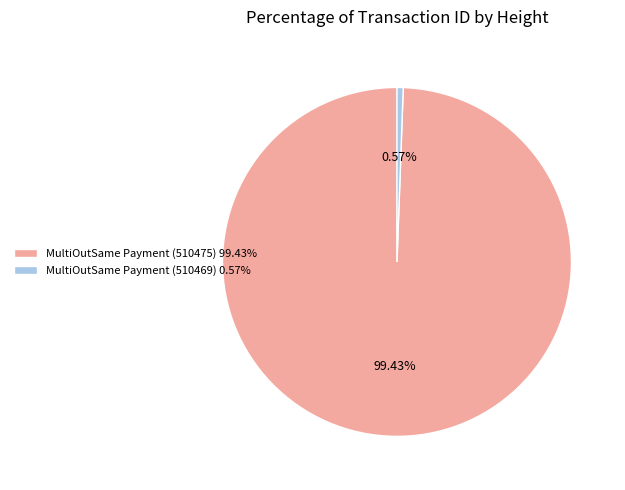

What percentage is the MultiOutSame Payment (510469) slice, to the nearest percent?

1%